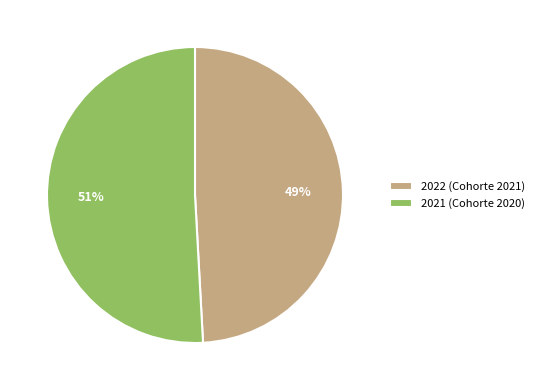

True or false: 2022 (Cohorte 2021) accounts for 49% of the total.

True